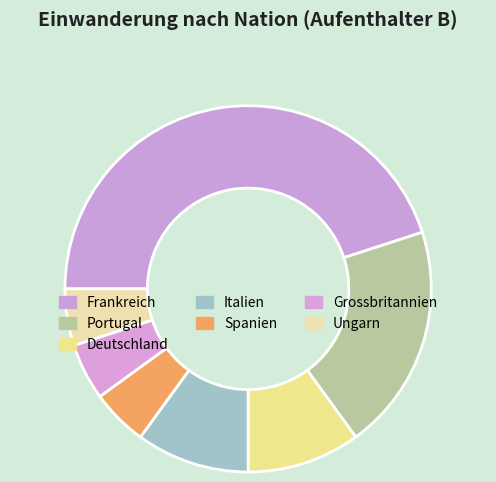

True or false: Spanien accounts for 5% of the total.

True